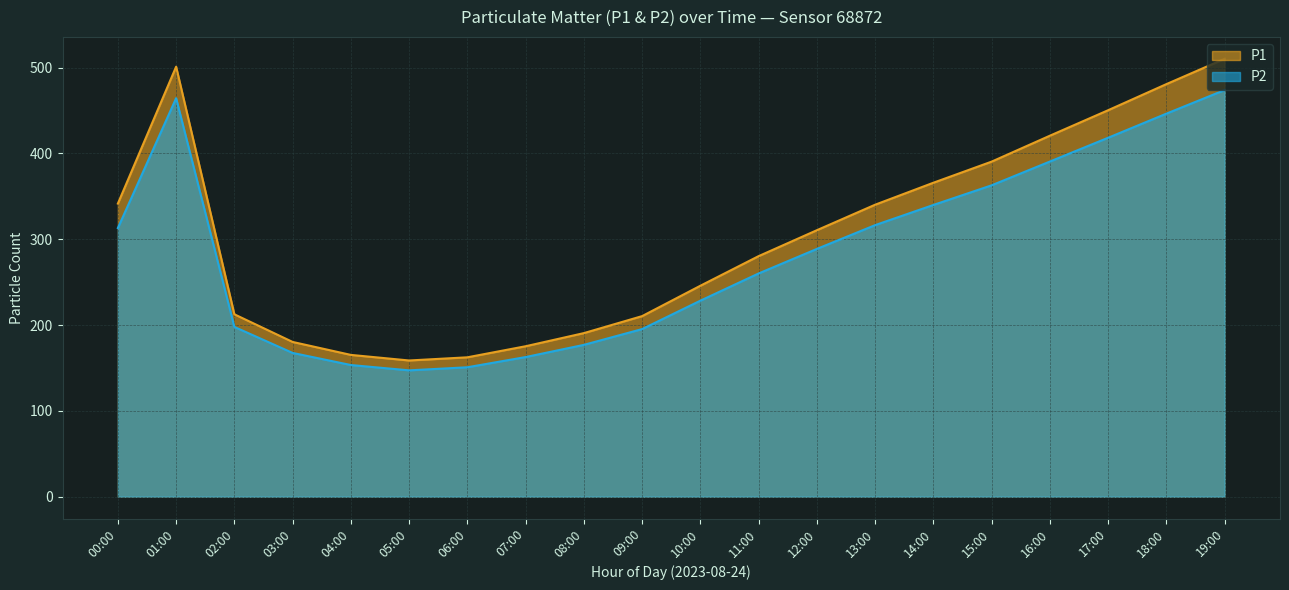

At which label does P2 first exceed 288?

00:00